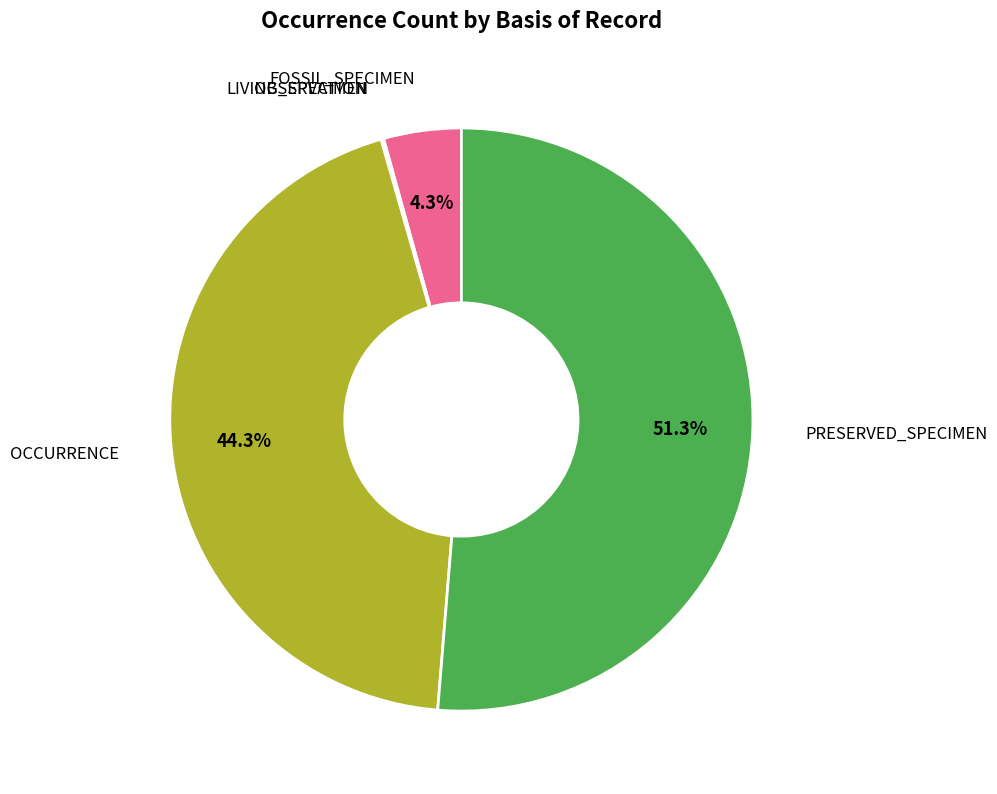

Does any single category account for the majority?

Yes